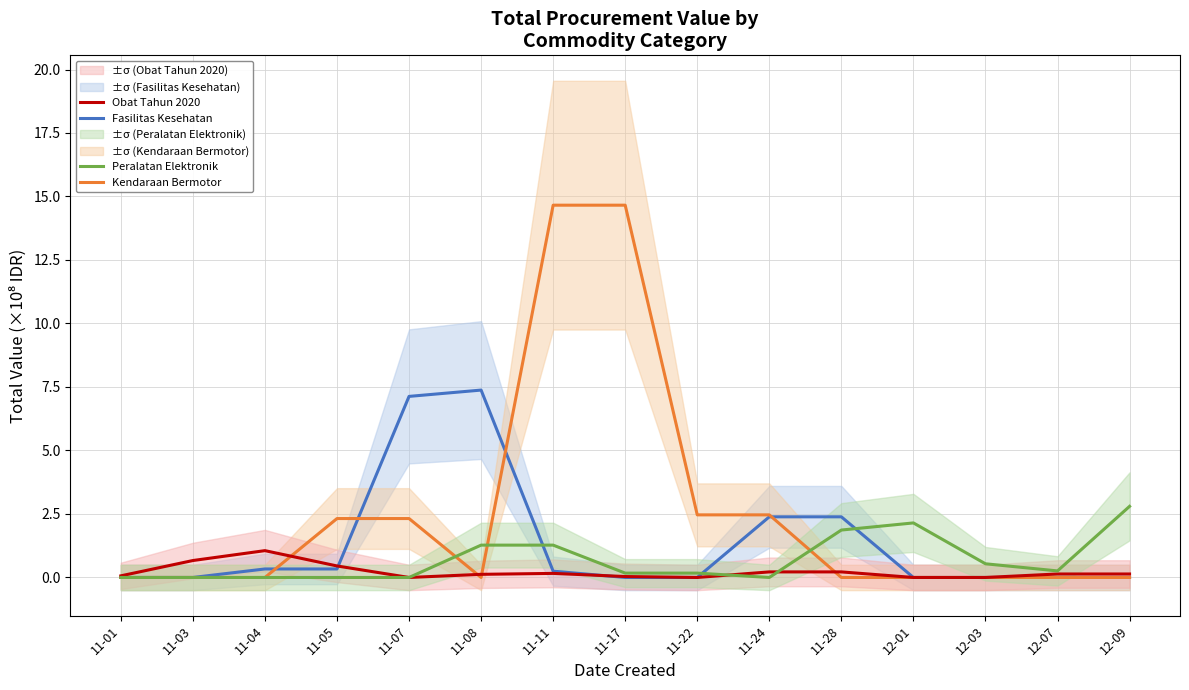

Rank the series by their maximum value, from highest to lowest.

Kendaraan Bermotor, Fasilitas Kesehatan, Peralatan Elektronik, Obat Tahun 2020